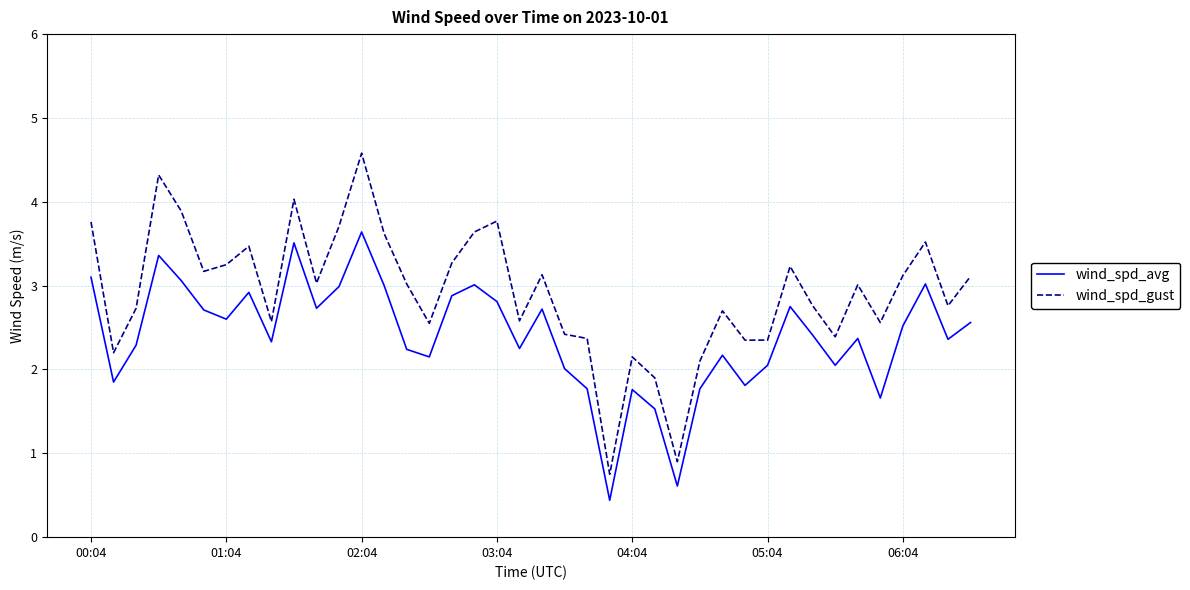

What is the difference between the maximum and minimum values in the wind_spd_gust series?

3.8